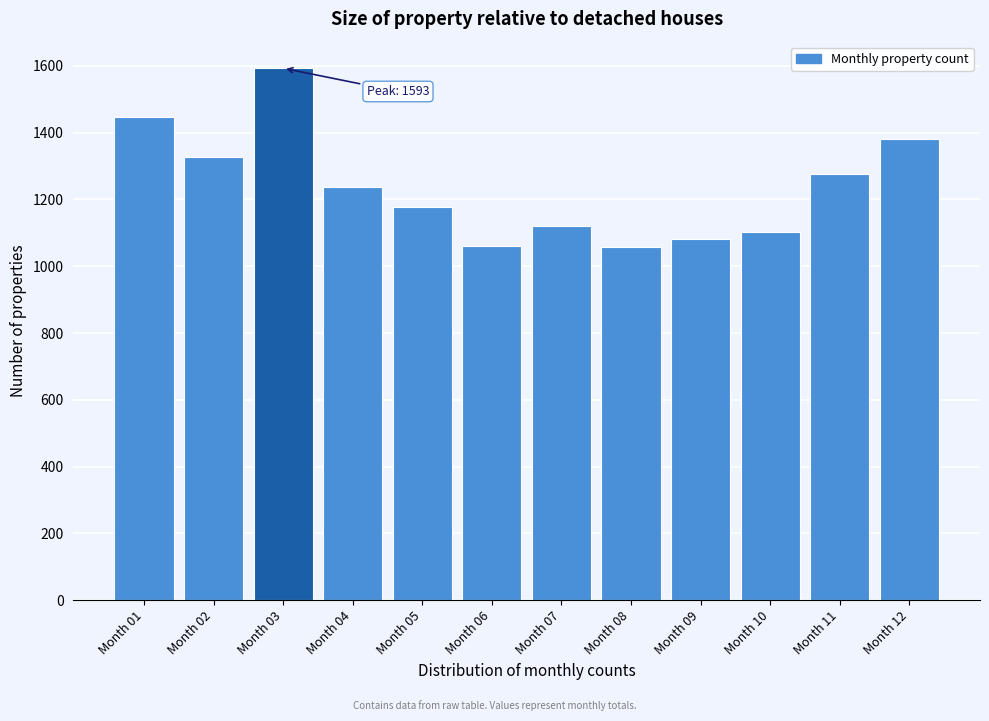

What is the difference between the values at Month 05 and Month 08?

119